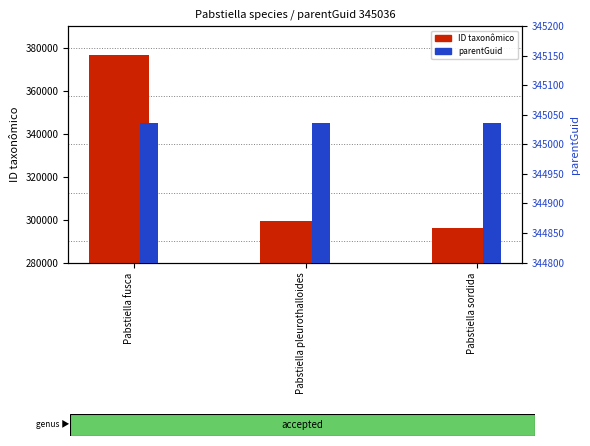

What position from the right is Pabstiella pleurothalloides?

2